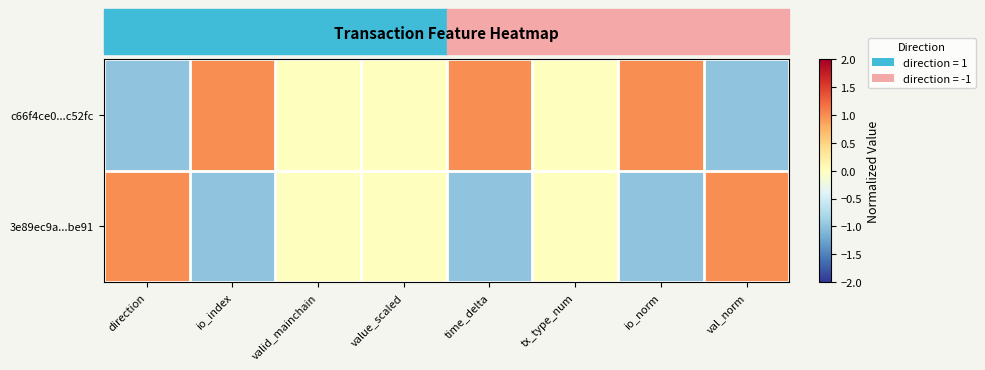

At which category is the sum across all series the highest?

direction